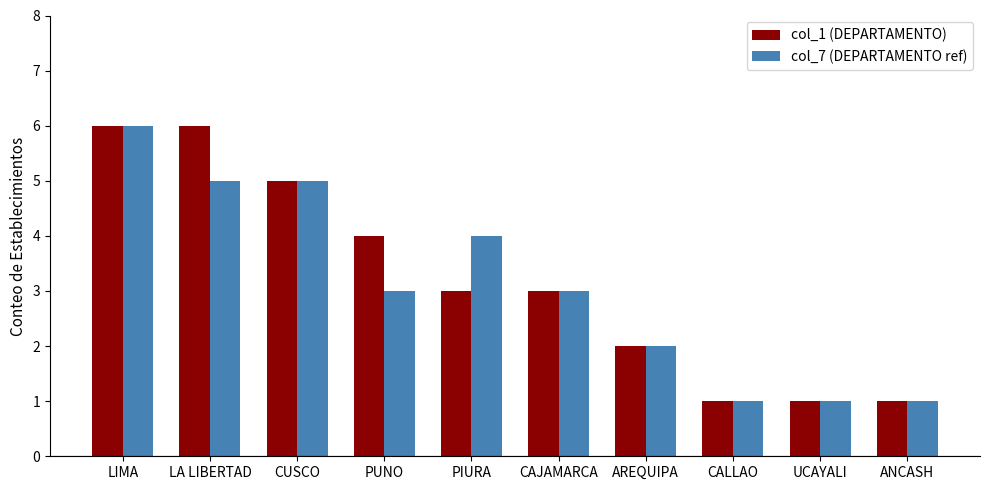

What is the difference between the maximum and minimum values in the col_7 (DEPARTAMENTO ref) series?

5